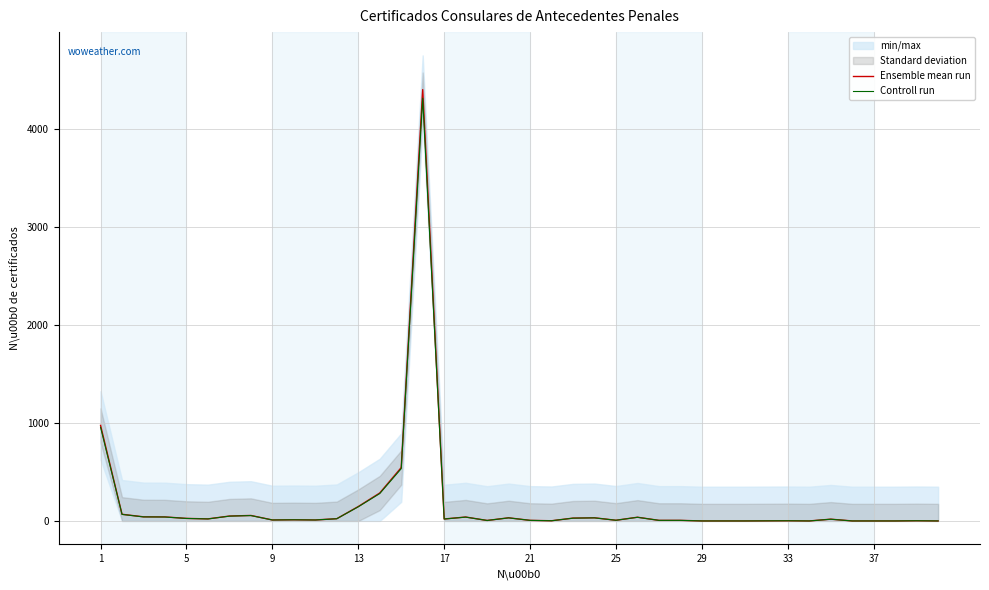

What is the highest value of the Ensemble mean run series?

4398.0